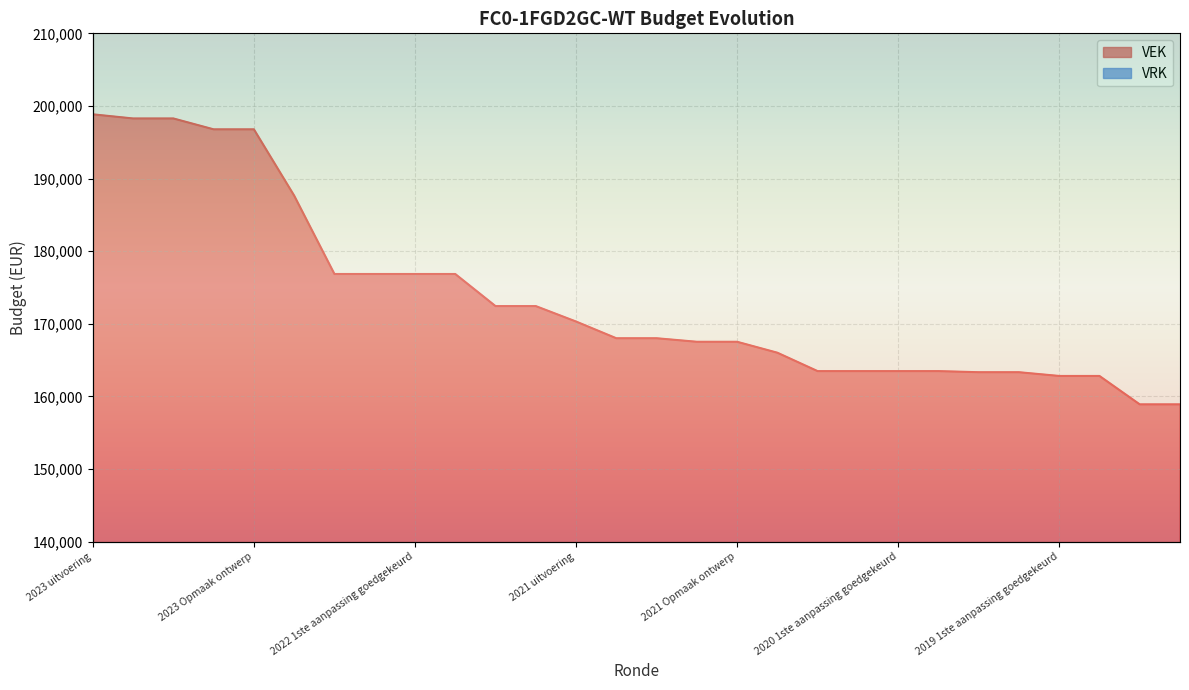

What is the sum of the values at 2022 uitvoering and 2020 1ste aanpassing ontwerp?

351145